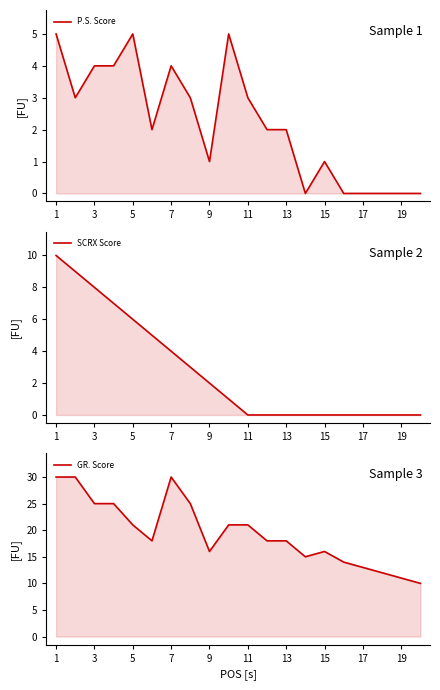

Which series has the largest total across all categories?

GR. Score